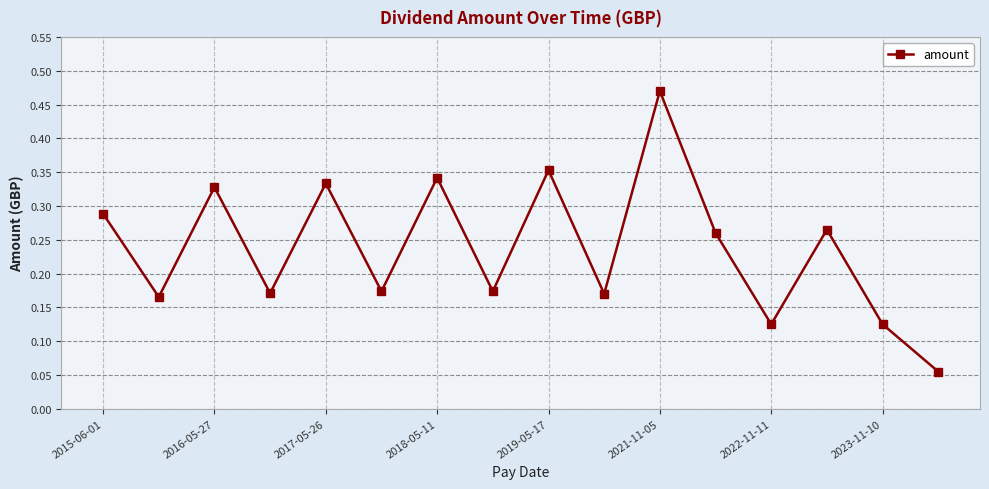

Count the values in the range 0 to 1.

16